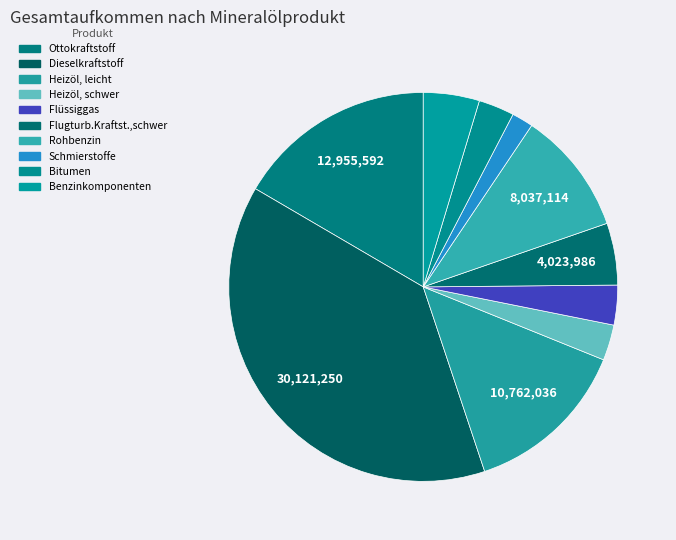

How many slices are in this pie chart?

10